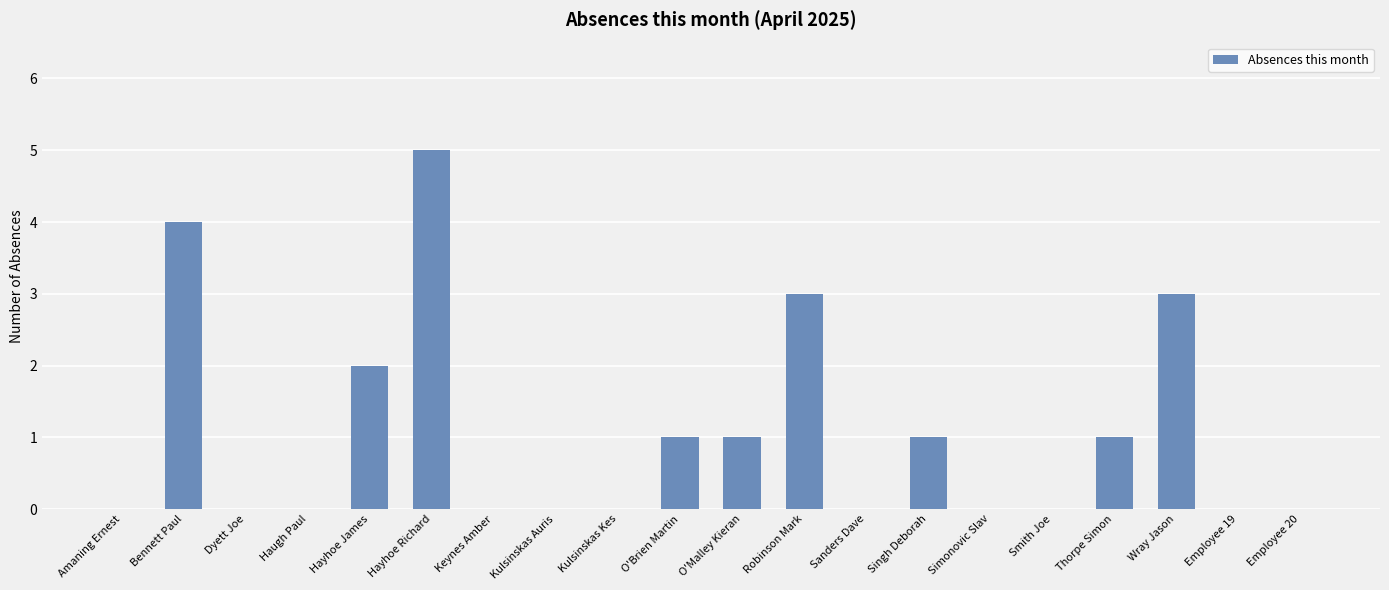

What is the greatest value displayed?

5